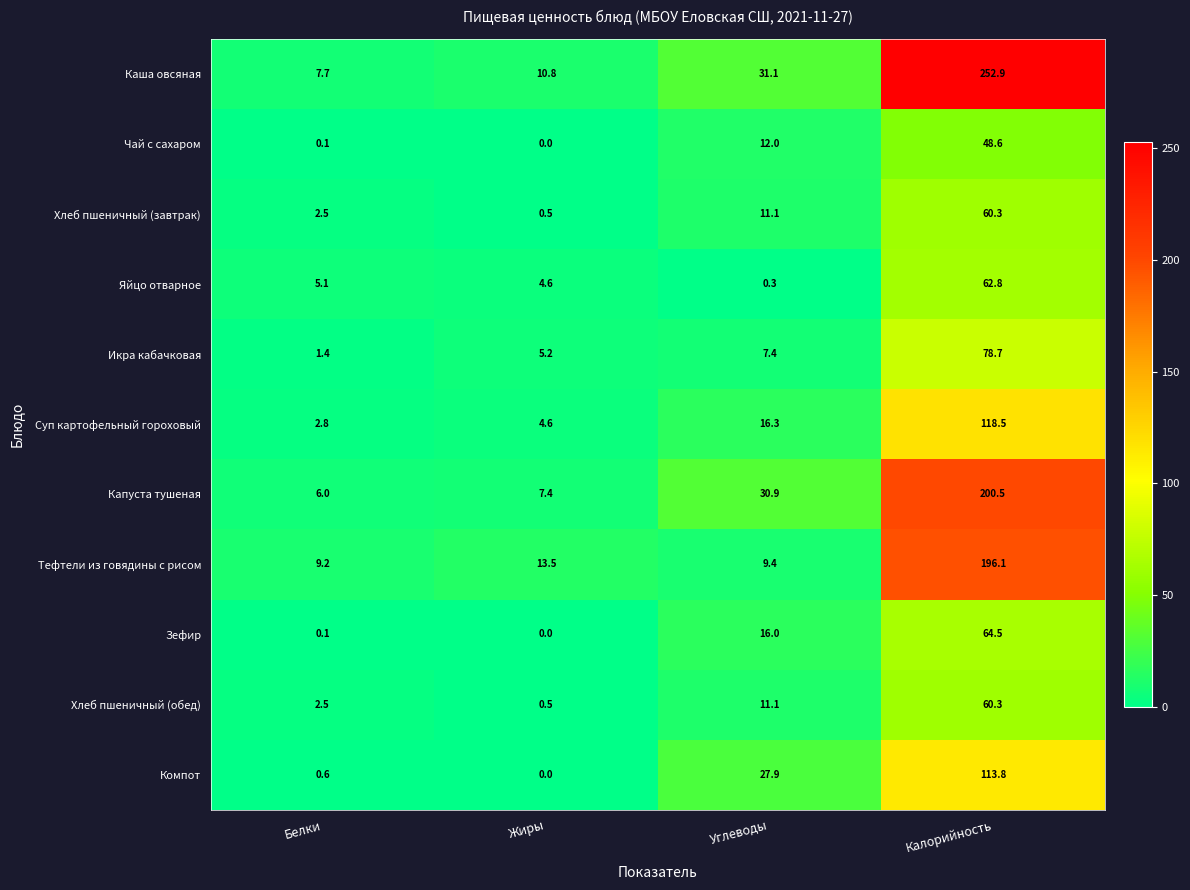

Which label corresponds to the largest value in the chart?

Калорийность